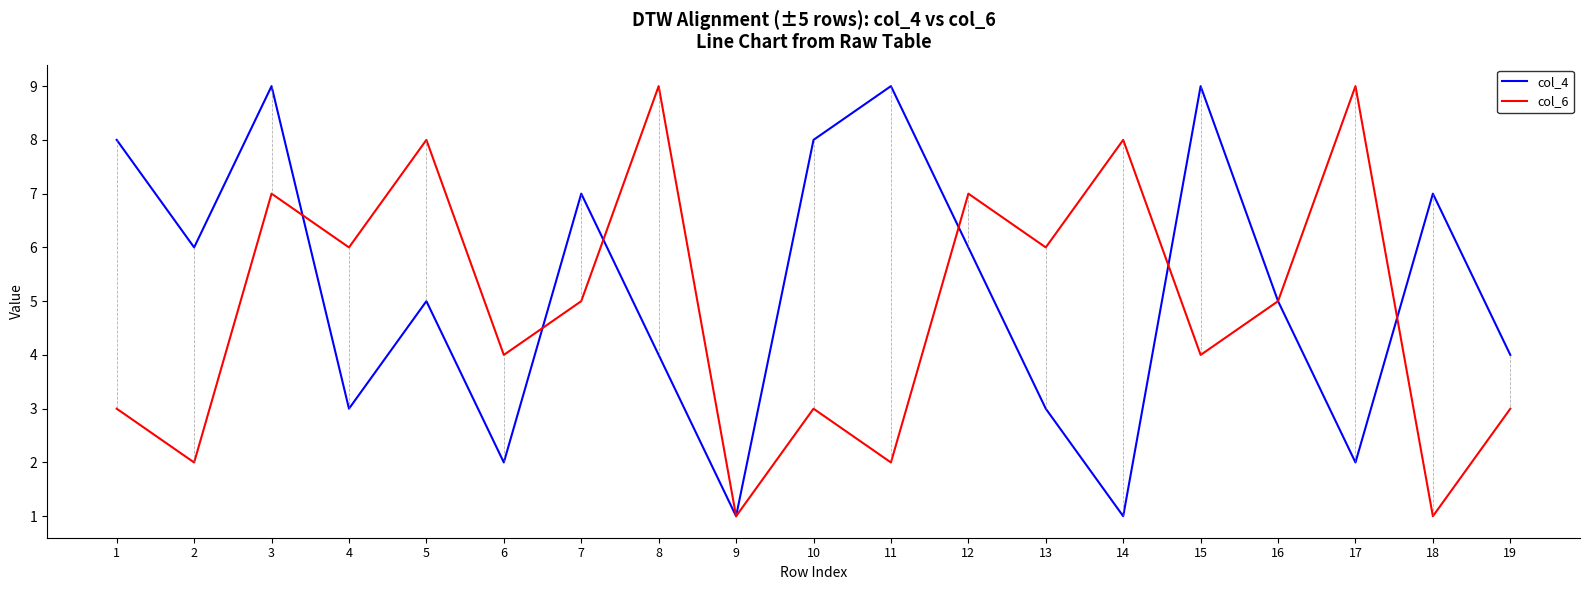

What is the minimum value for col_4?

1